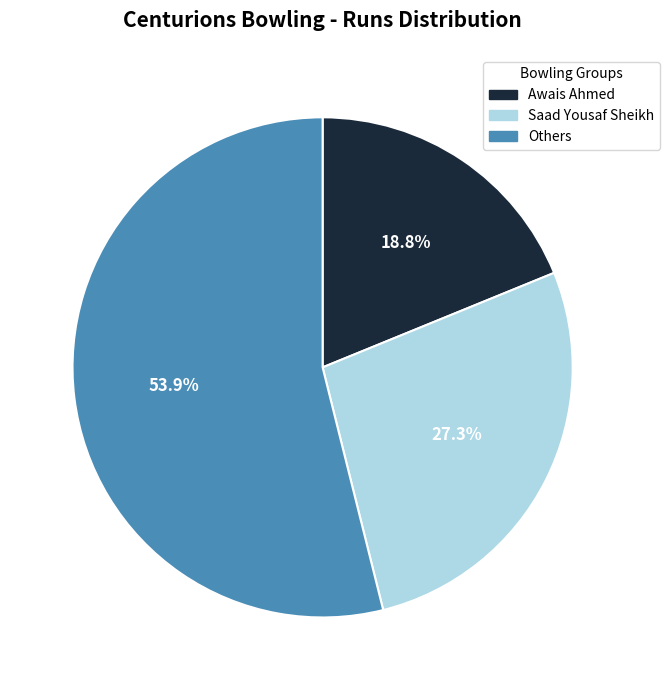

Is the sum of Others and Awais Ahmed greater than half?

Yes